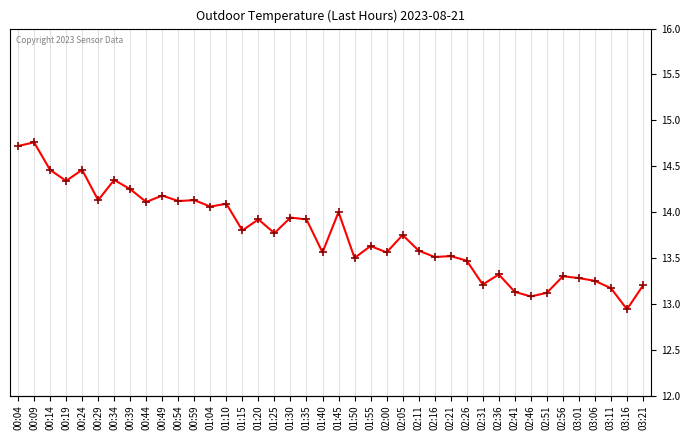

What is the label of the 28th point from the right?

01:04